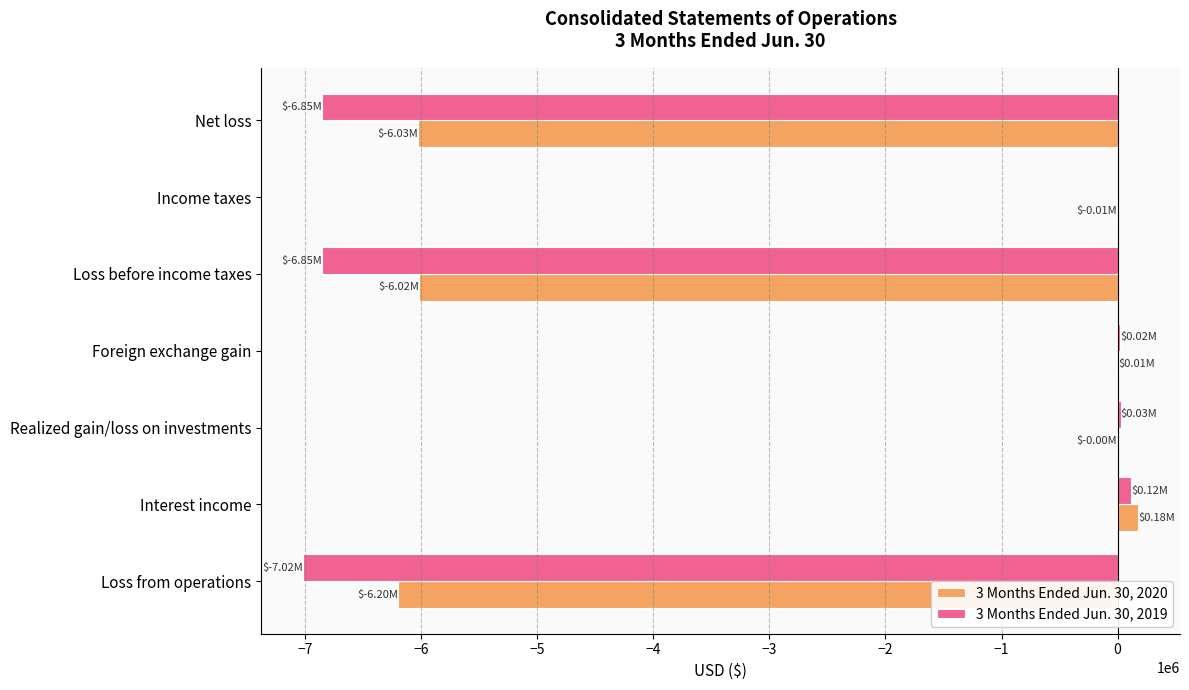

Which series has the widest spread of values?

3 Months Ended Jun. 30, 2019